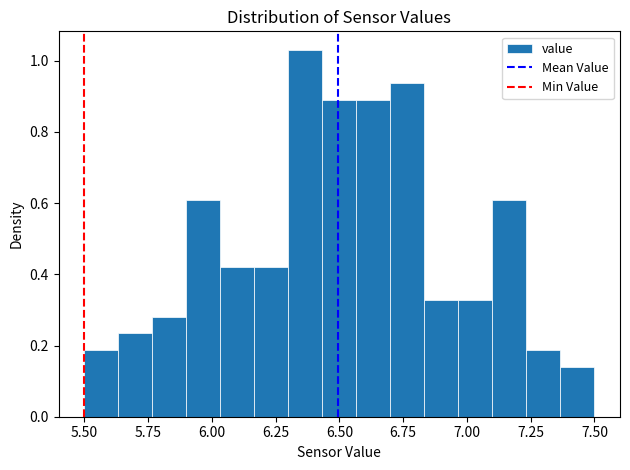

Around what value on the x-axis is the tallest bar? Give the approximate position of its centre, as read against the axis.

6.35